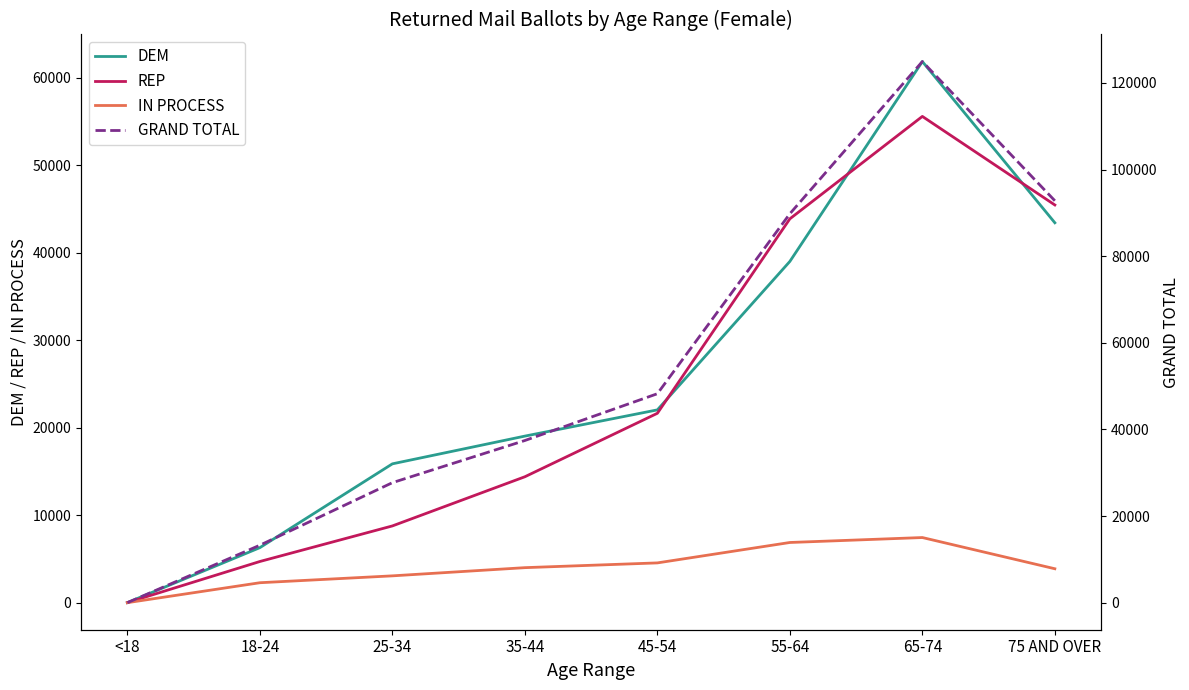

True or false: REP has a value of 14400 at 35-44.

True